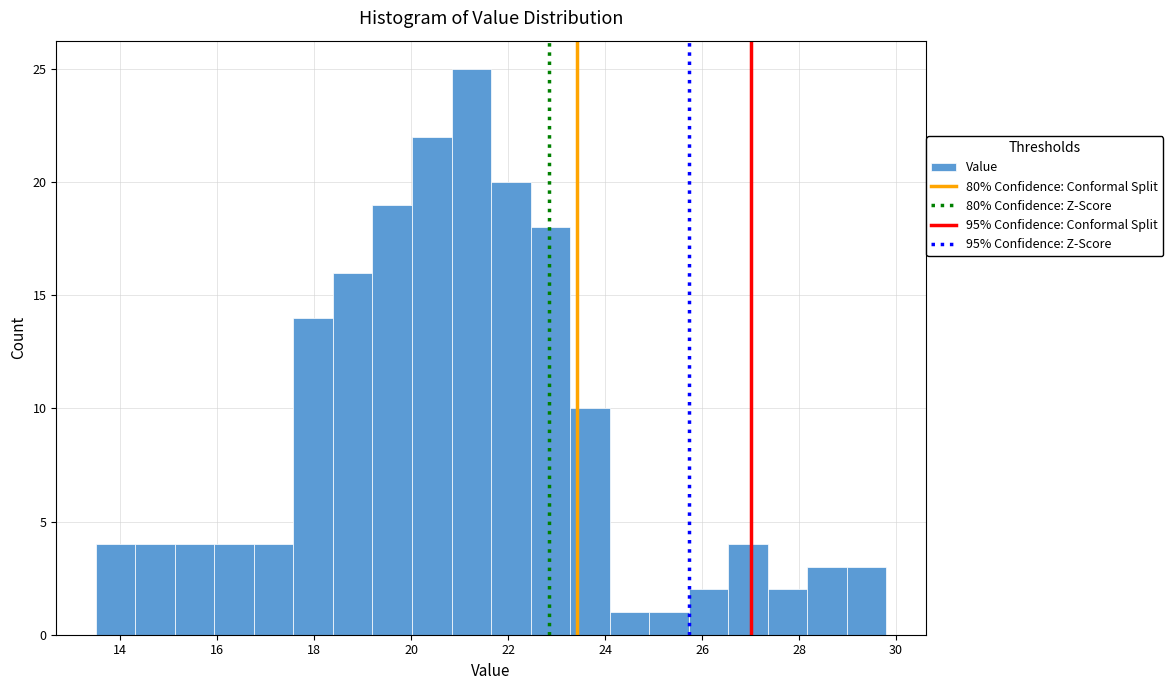

Which range on the x-axis has the tallest bar?

20.8 to 21.6